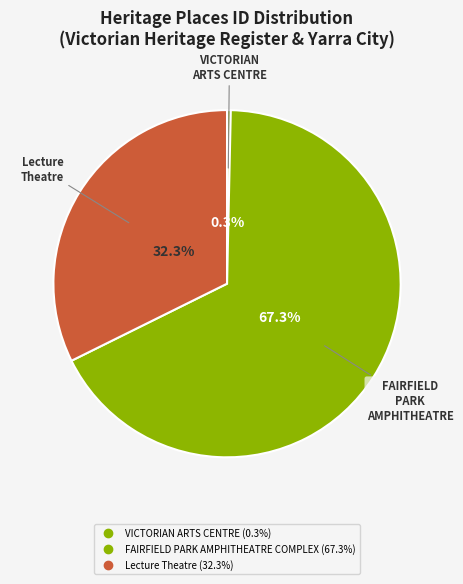

Does any single category account for the majority?

Yes